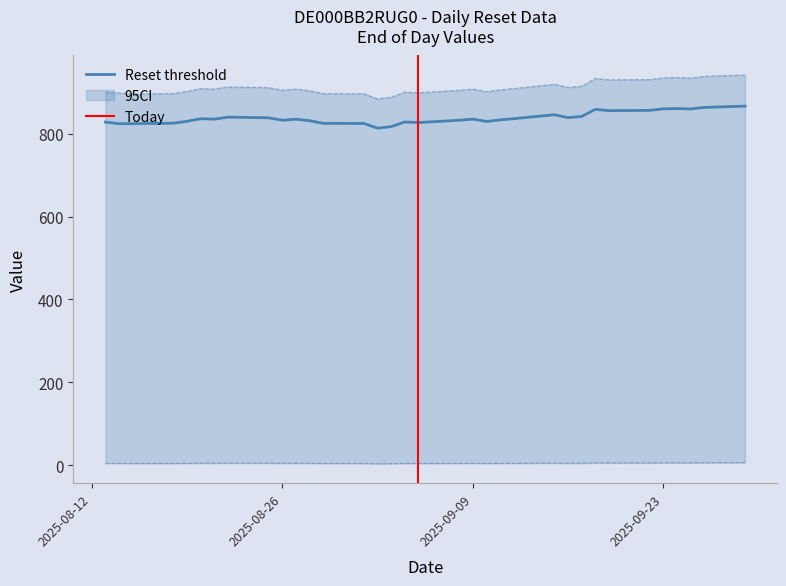

True or false: Reset threshold has a value of 838.6 at 9.

True